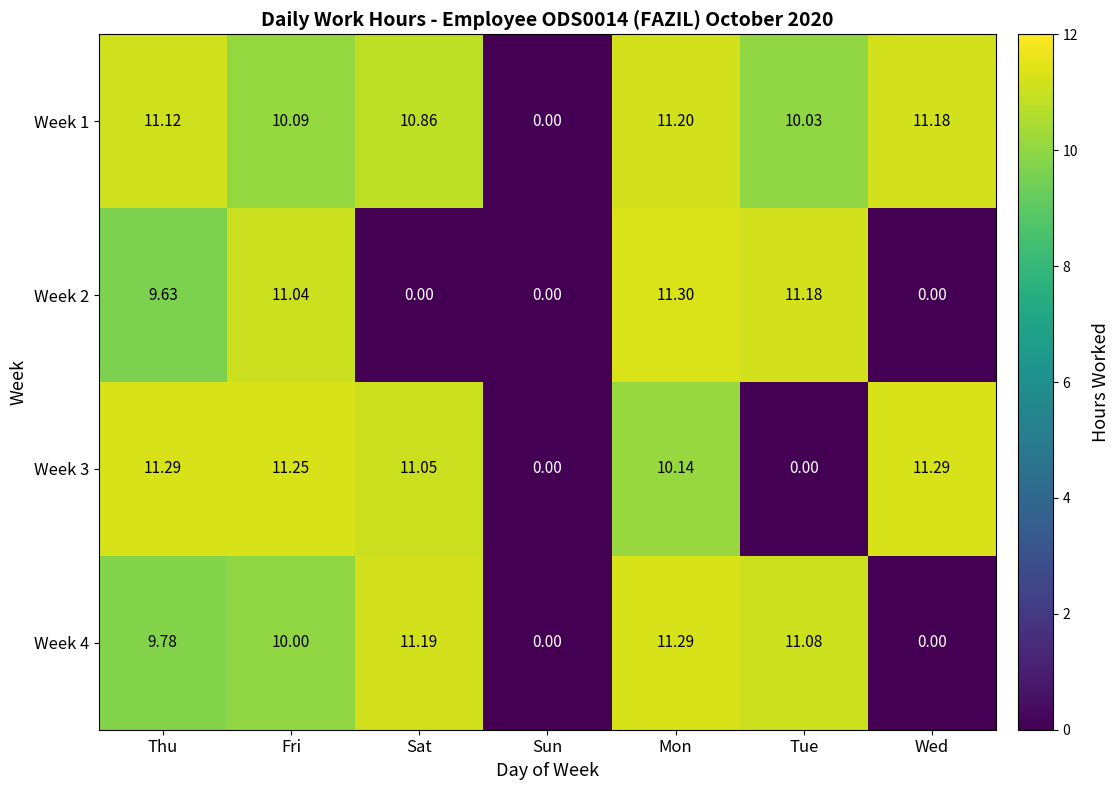

Is the value of Week 1 at Mon greater than the value of Week 3 at Sat?

Yes